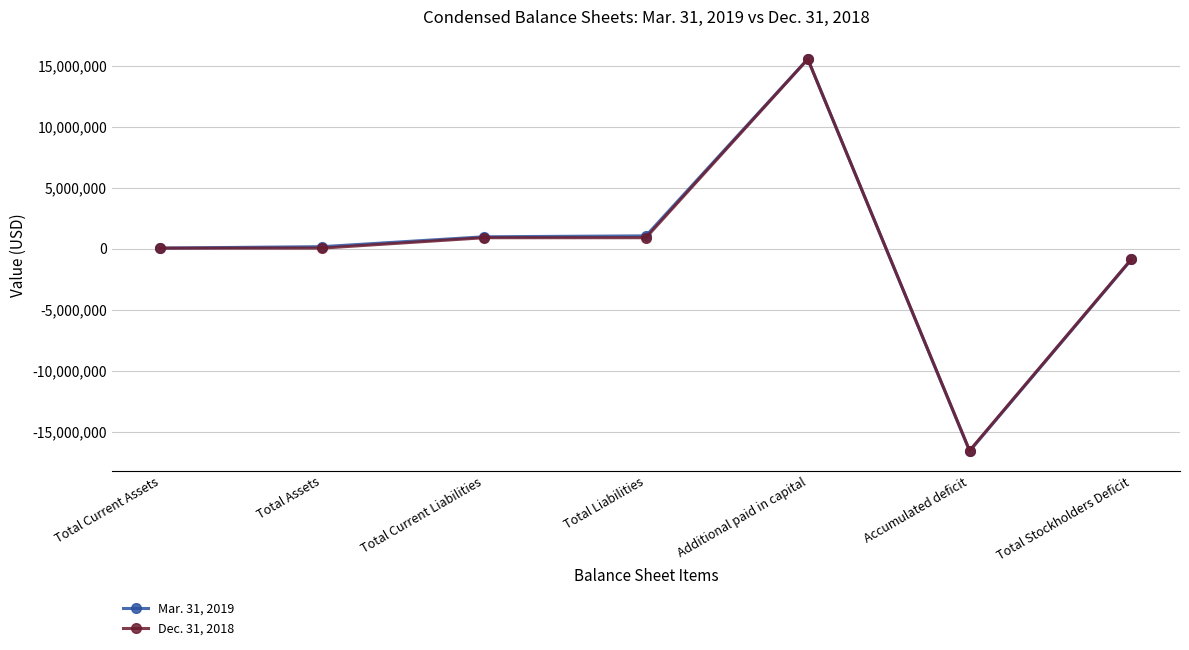

True or false: Mar. 31, 2019 has more than 0 interior local peaks.

True